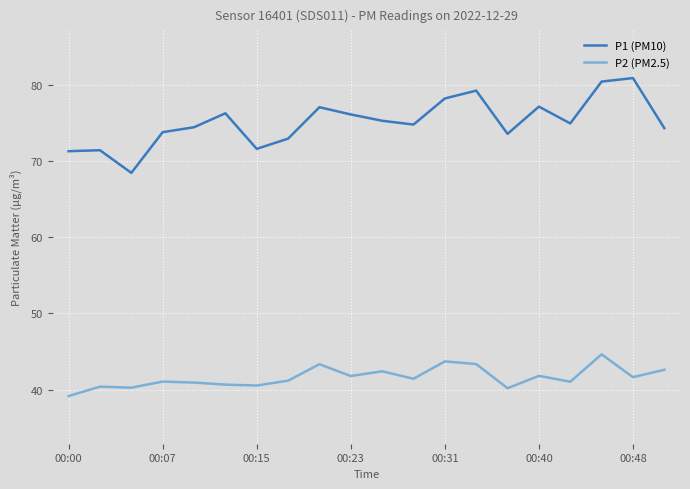

What is the maximum value shown in the chart?

80.9